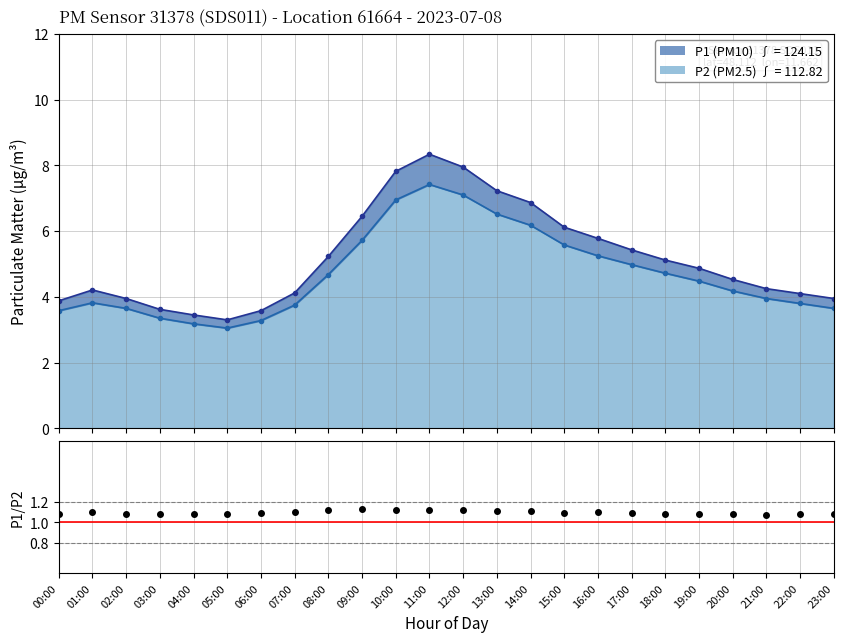

Is it true that the value at 23:00 is 1.1?

True